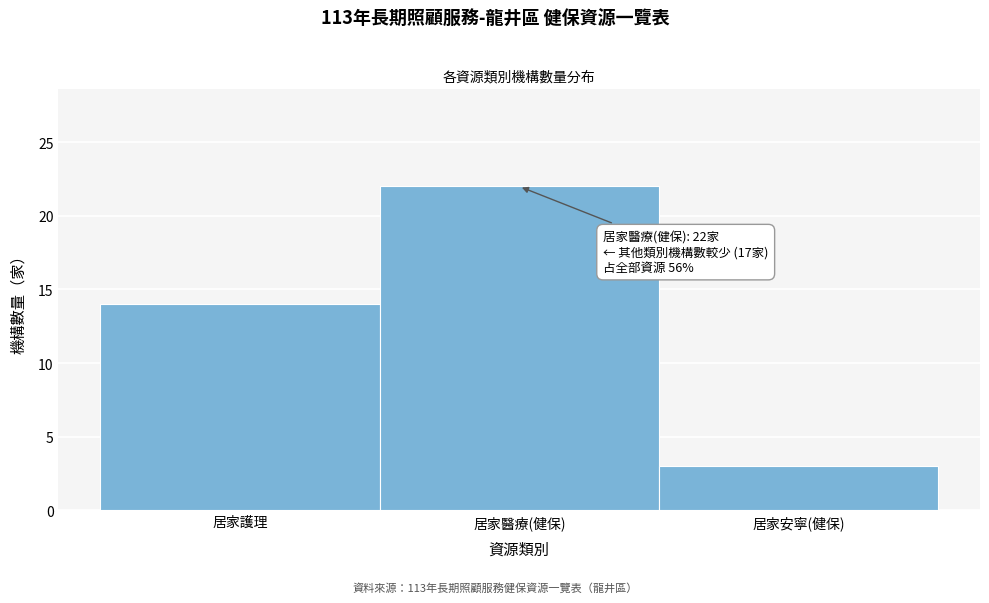

Reading left to right, what are all the values shown in this chart?

居家護理=14	居家醫療(健保)=22	居家安寧(健保)=3